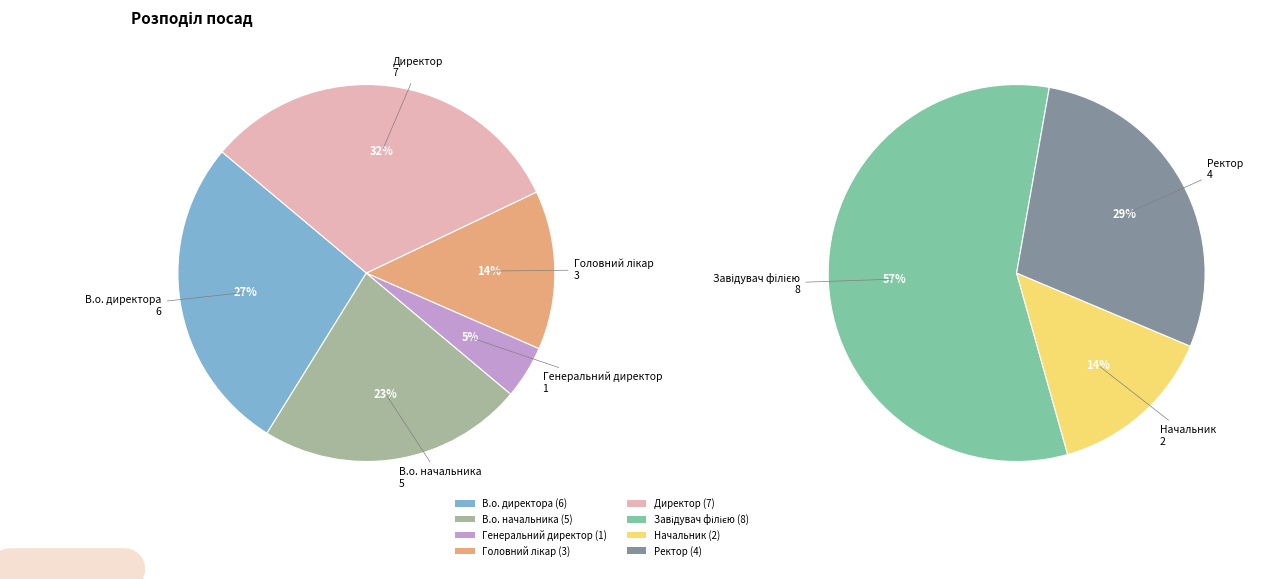

Is Генеральний директор the majority of the pie?

No